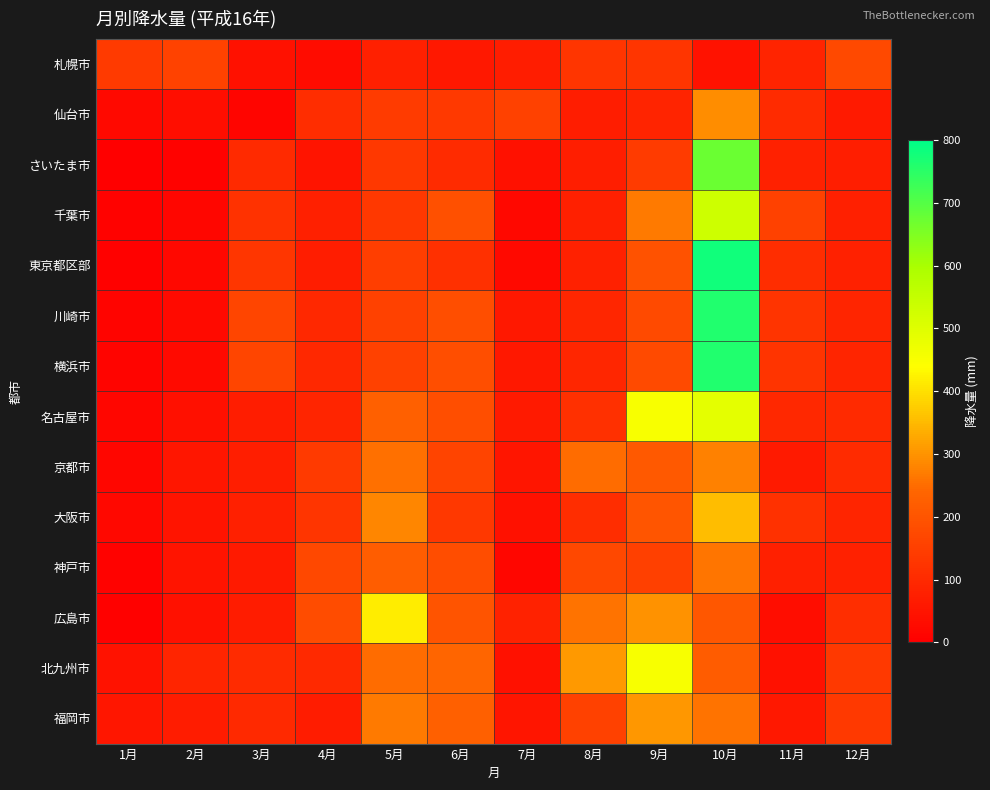

Reading right to left, what are all the values shown in this chart?

札幌市: 12月=172.0	11月=85.0	10月=46.0	9月=126.5	8月=128.0	7月=70.5	6月=58.0	5月=76.0	4月=28.5	3月=42.5	2月=158.5	1月=139.0
仙台市: 12月=63.5	11月=105.5	10月=293.5	9月=85.0	8月=71.5	7月=156.0	6月=136.5	5月=142.0	4月=108.5	3月=12.5	2月=35.0	1月=23.5
さいたま市: 12月=74.0	11月=80.0	10月=673.0	9月=142.0	8月=73.0	7月=41.0	6月=104.0	5月=132.0	4月=49.0	3月=101.0	2月=8.0	1月=2.0
千葉市: 12月=75.5	11月=154.5	10月=532.0	9月=266.0	8月=75.5	7月=20.0	6月=190.5	5月=132.0	4月=76.0	3月=121.5	2月=18.0	1月=9.0
東京都区部: 12月=79.5	11月=108.5	10月=780.0	9月=195.0	8月=79.5	7月=23.5	6月=112.5	5月=149.0	4月=69.5	3月=129.5	2月=20.0	1月=3.5
川崎市: 12月=87.5	11月=123.5	10月=761.5	9月=176.5	8月=91.5	7月=57.5	6月=185.0	5月=155.0	4月=96.5	3月=162.5	2月=25.5	1月=9.5
横浜市: 12月=87.5	11月=123.5	10月=761.5	9月=176.5	8月=91.5	7月=57.5	6月=185.0	5月=155.0	4月=96.5	3月=162.5	2月=25.5	1月=9.5
名古屋市: 12月=102.0	11月=94.5	10月=489.5	9月=450.5	8月=114.0	7月=64.0	6月=186.5	5月=227.5	4月=88.5	3月=71.5	2月=40.5	1月=18.5
京都市: 12月=105.5	11月=63.0	10月=276.0	9月=210.5	8月=249.5	7月=50.0	6月=161.0	5月=254.5	4月=137.5	3月=74.0	2月=54.5	1月=16.5
大阪市: 12月=88.0	11月=117.5	10月=356.0	9月=202.5	8月=106.5	7月=42.0	6月=133.5	5月=281.5	4月=125.0	3月=75.5	2月=47.5	1月=19.0
神戸市: 12月=79.0	11月=76.0	10月=261.5	9月=151.5	8月=169.0	7月=18.5	6月=181.5	5月=219.0	4月=171.5	3月=64.0	2月=48.5	1月=8.5
広島市: 12月=111.0	11月=34.0	10月=209.0	9月=299.0	8月=257.5	7月=82.0	6月=199.0	5月=417.5	4月=180.5	3月=67.5	2月=41.5	1月=3.5
北九州市: 12月=136.0	11月=43.5	10月=218.0	9月=452.0	8月=308.0	7月=42.0	6月=238.0	5月=247.0	4月=98.0	3月=104.5	2月=90.0	1月=45.0
福岡市: 12月=134.5	11月=58.5	10月=256.5	9月=304.5	8月=154.5	7月=53.0	6月=225.0	5月=268.5	4月=68.5	3月=97.0	2月=66.0	1月=55.0